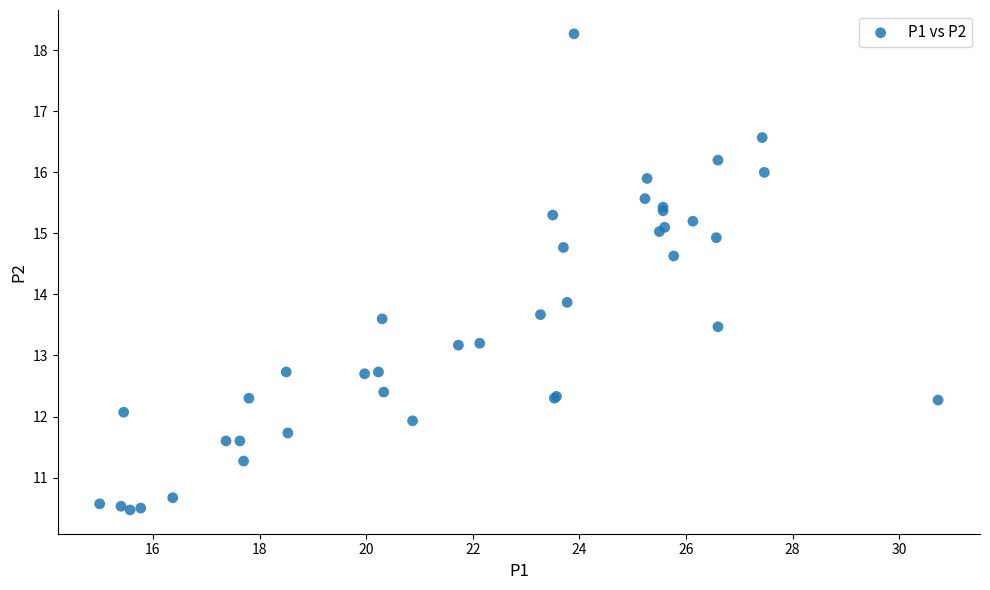

What Y value in the scatter plot is closest to 14?

13.9